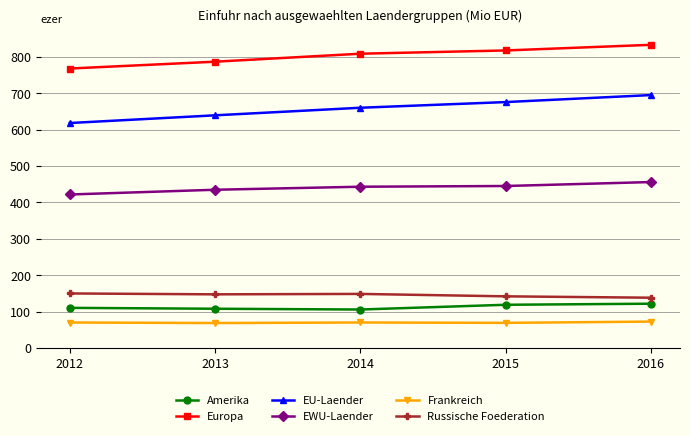

What is the total value across all series at 2012?

2136.7